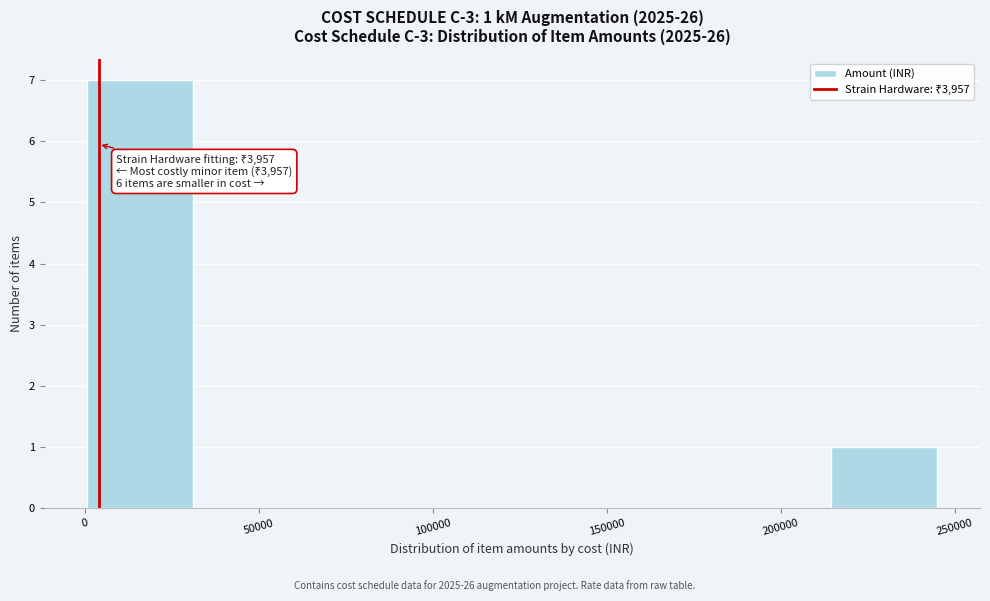

Which range on the x-axis has the tallest bar?

0 to 30000